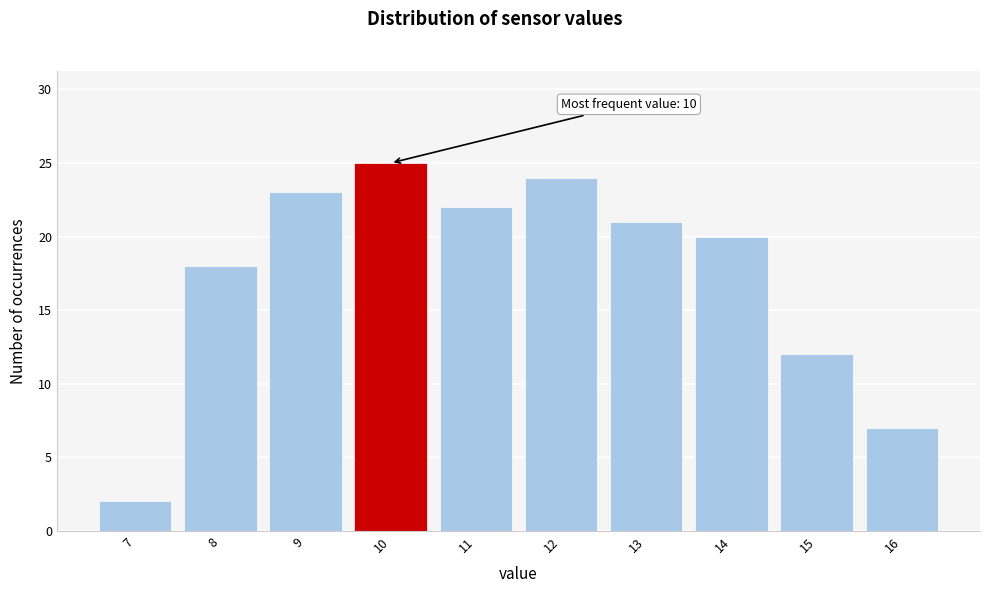

Which range on the x-axis has the tallest bar?

9.5 to 10.5